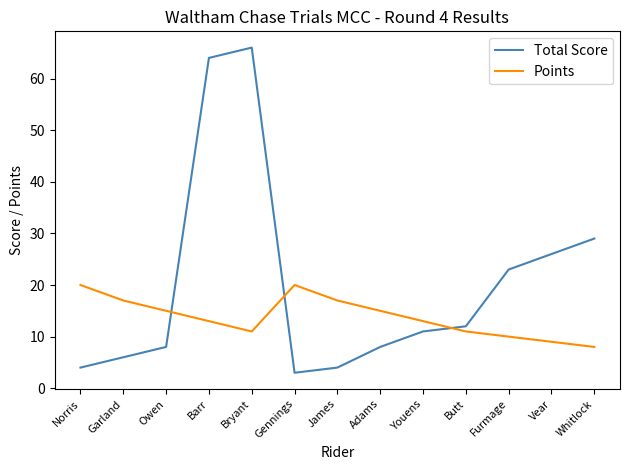

What is the total value across all series at Youens?

24